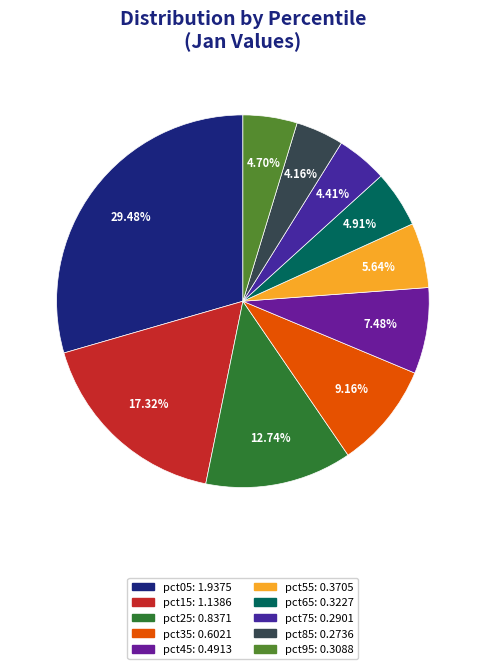

Which category has the biggest portion of the pie?

pct05